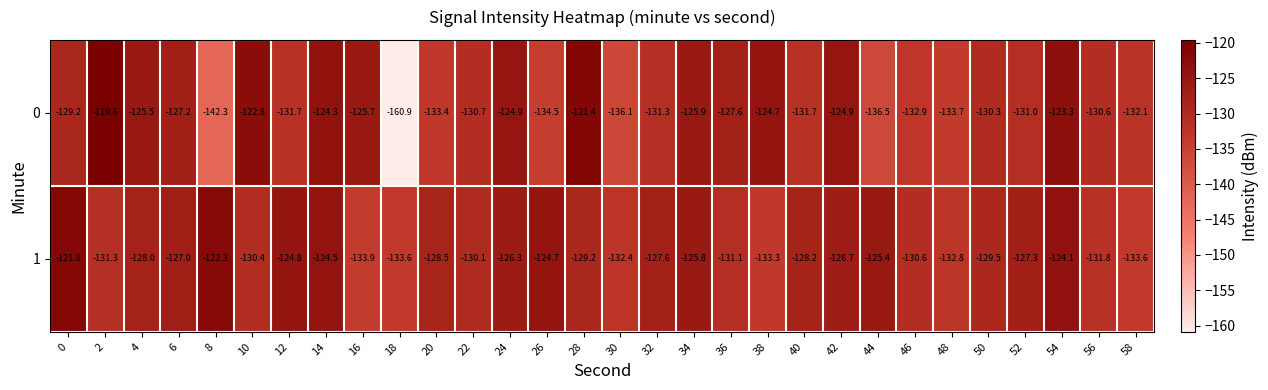

How many data points does each series have?

30